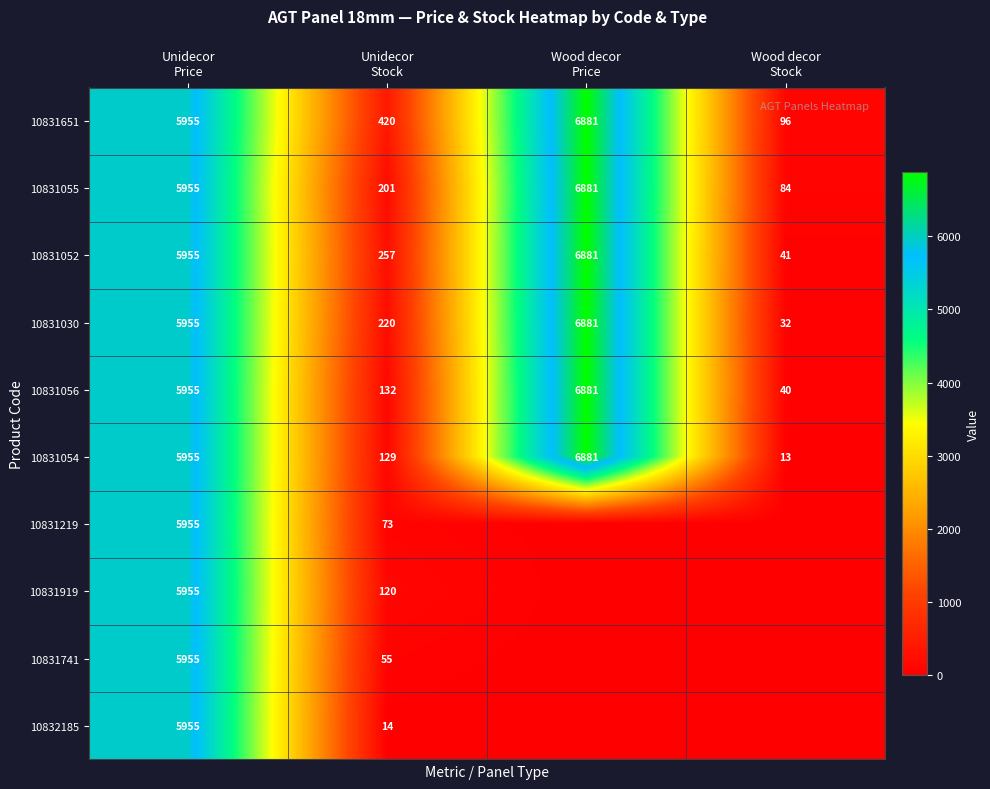

What is the difference between the maximum and second lowest values in the 10831056 series?

6749